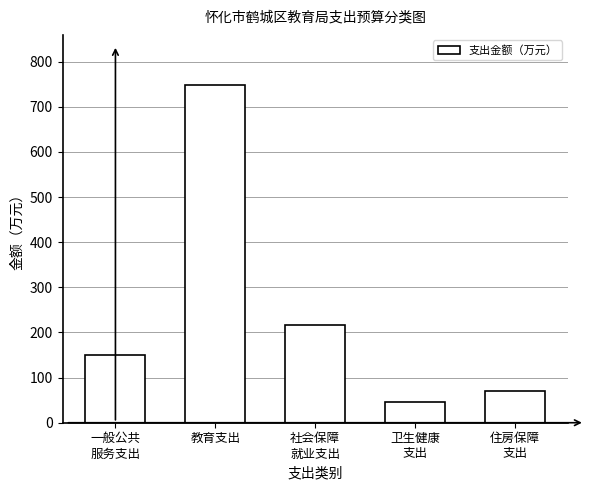

Reading left to right, what are all the values shown in this chart?

149.6	747.1	215.4	46.9	70.3